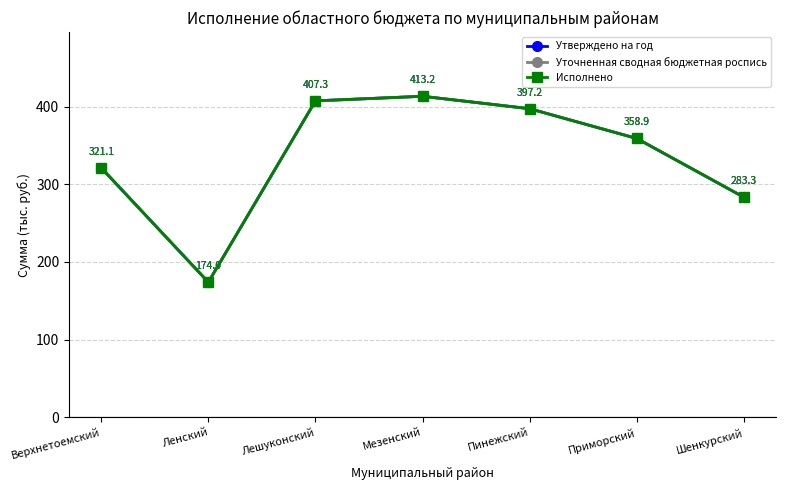

Is this an area chart (filled region under the line)?

No